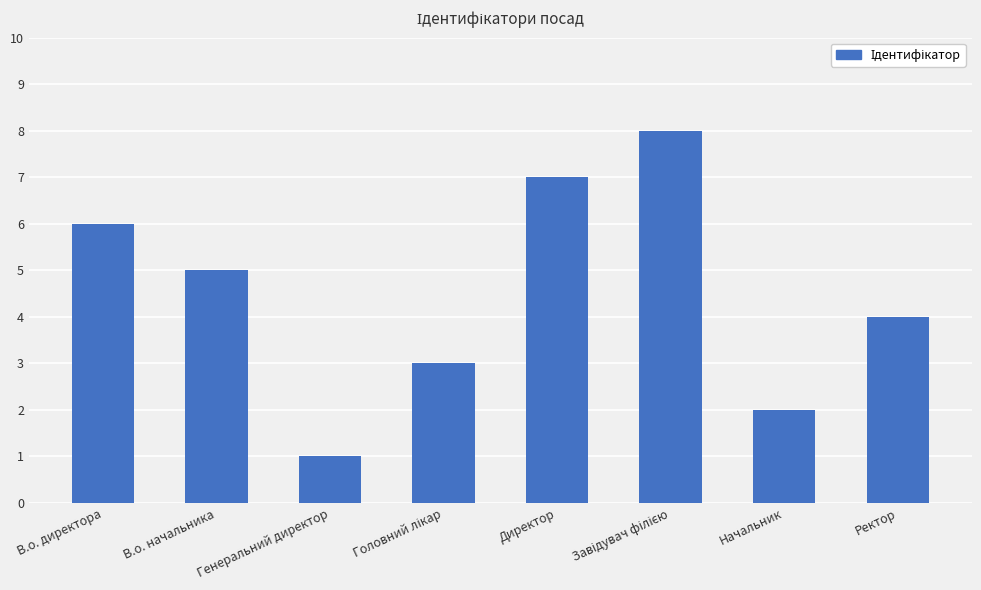

What is the change in value from В.о. начальника to Генеральний директор?

-4